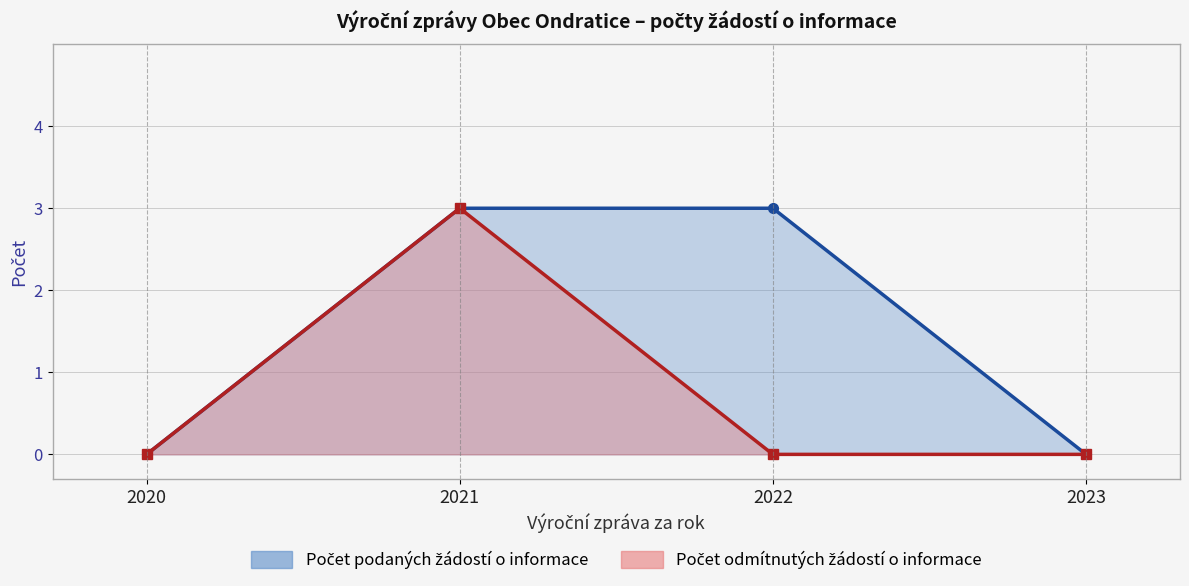

Reading left to right, transcribe all the data shown in this chart.

Počet podaných žádostí o informace: 2020=0	2021=3	2022=3	2023=0
Počet odmítnutých žádostí o informace: 2020=0	2021=3	2022=0	2023=0